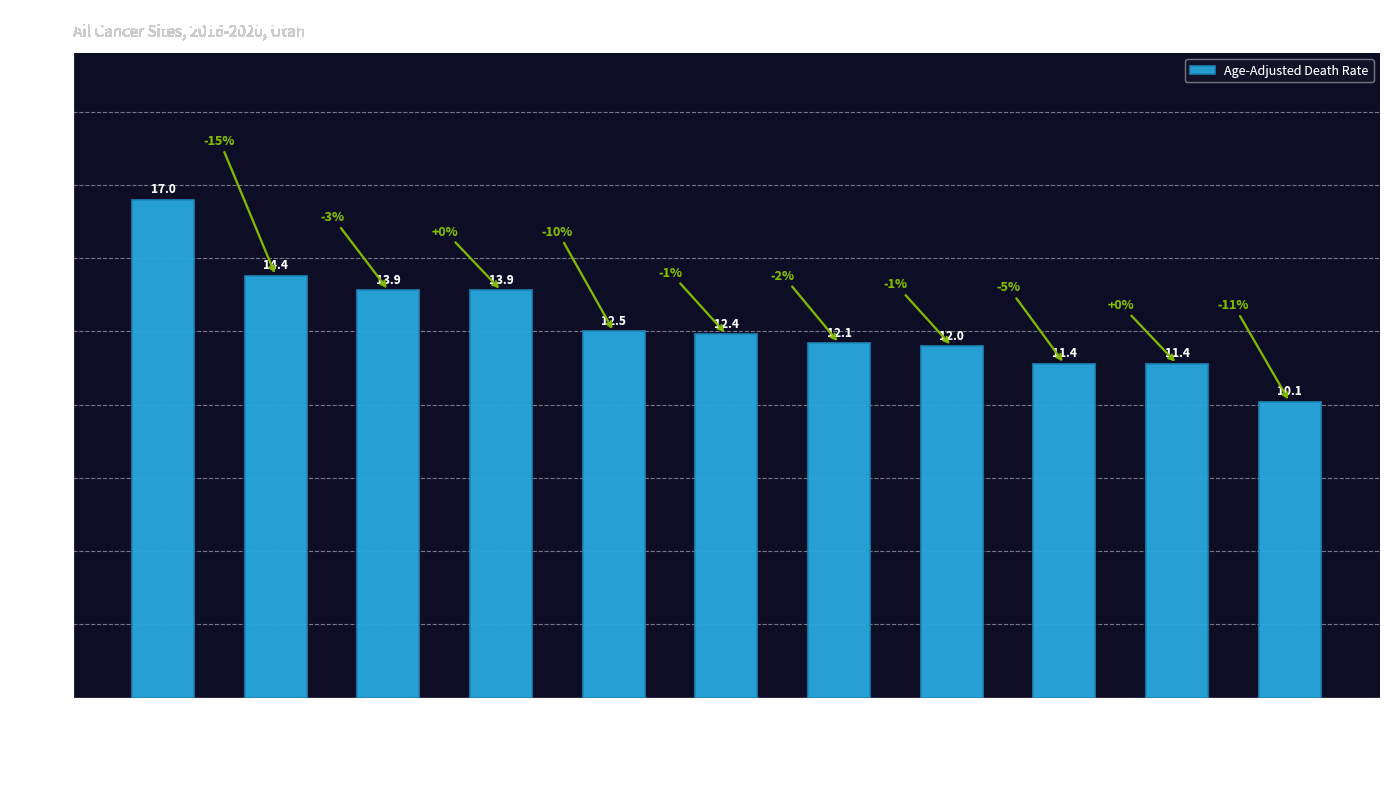

True or false: the data shows 11.4 at Weber County.

True